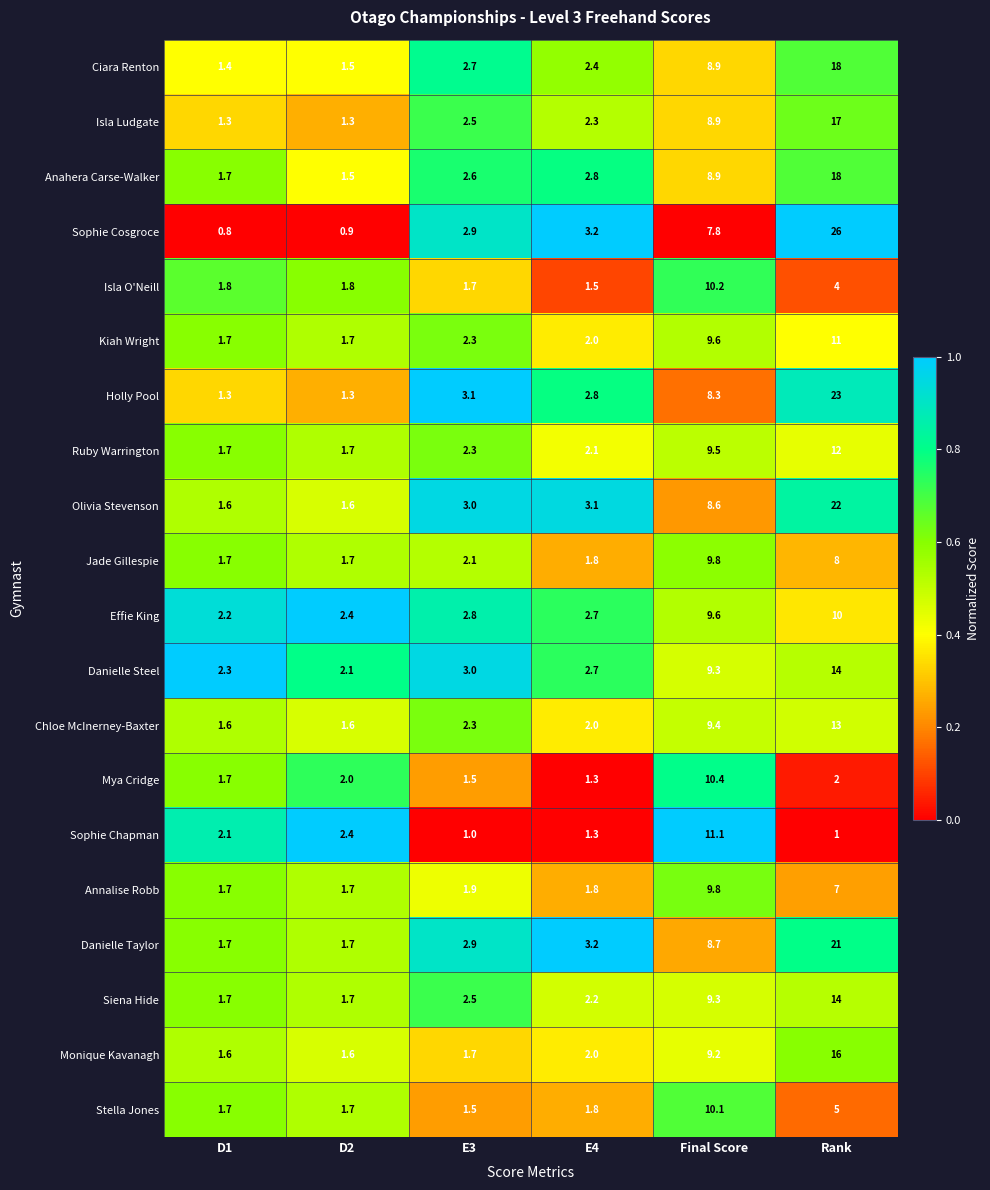

List the labels in order of Anahera Carse-Walker value, largest first.

Rank, Final Score, E4, E3, D1, D2